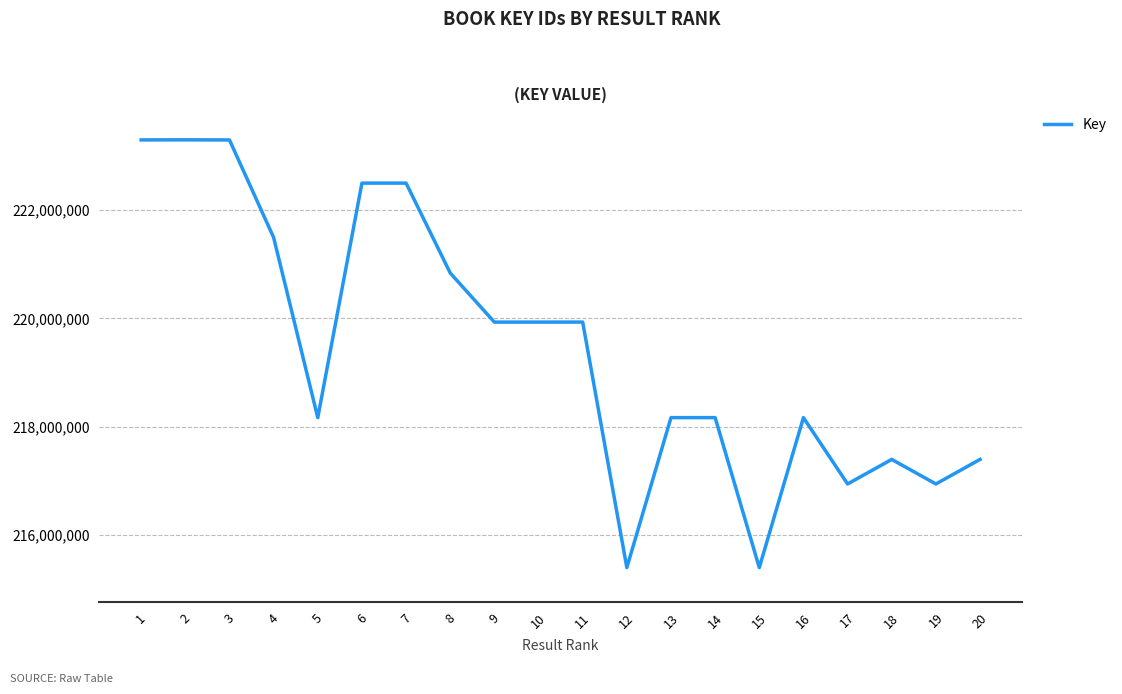

Does the chart have visible grid lines?

Yes